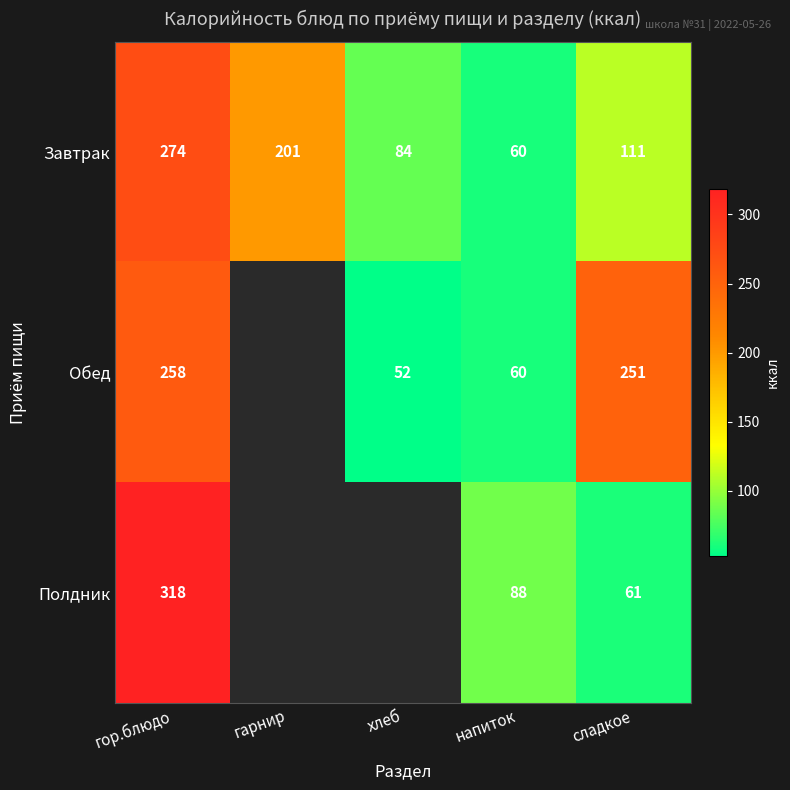

What is the difference between the second highest and second lowest values in the Завтрак series?

117.0